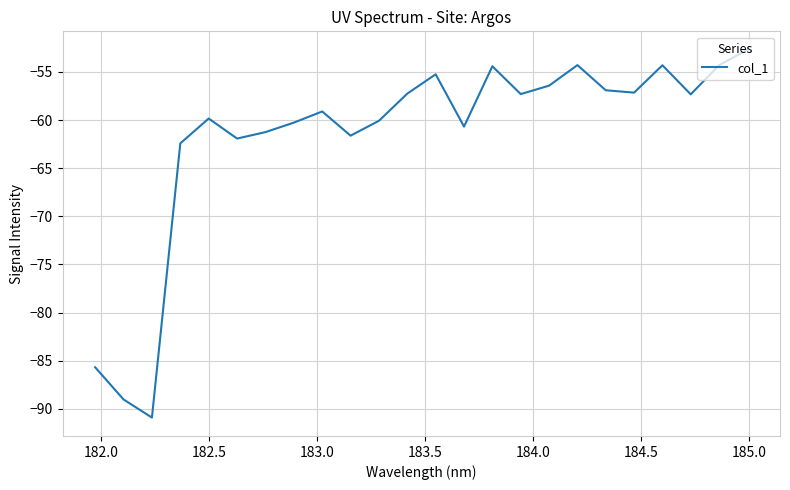

What is the difference between the maximum and minimum values?

38.2